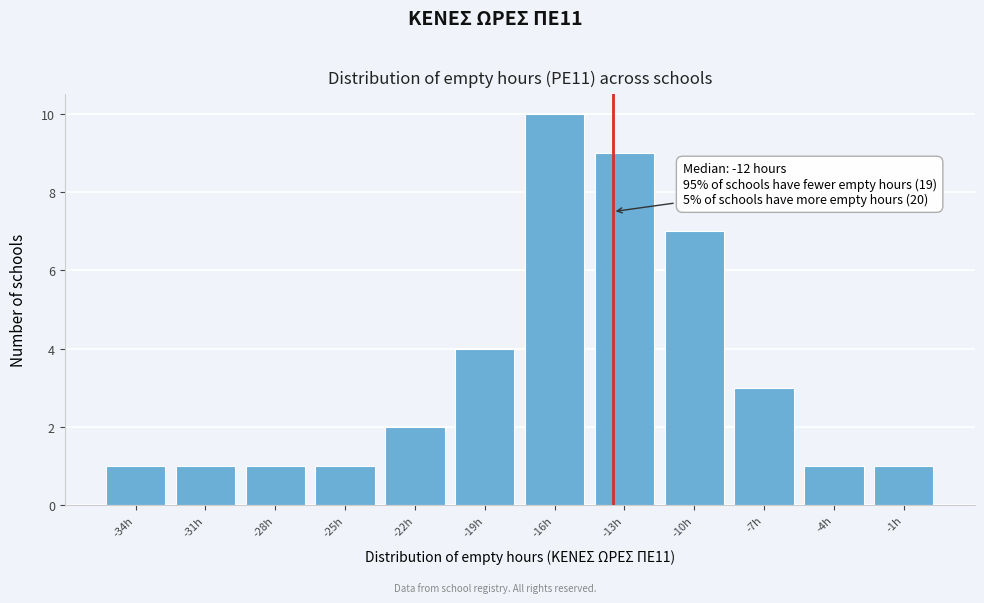

Reading right to left, transcribe all the data shown in this chart.

-1h=1	-4h=1	-7h=3	-10h=7	-13h=9	-16h=10	-19h=4	-22h=2	-25h=1	-28h=1	-31h=1	-34h=1